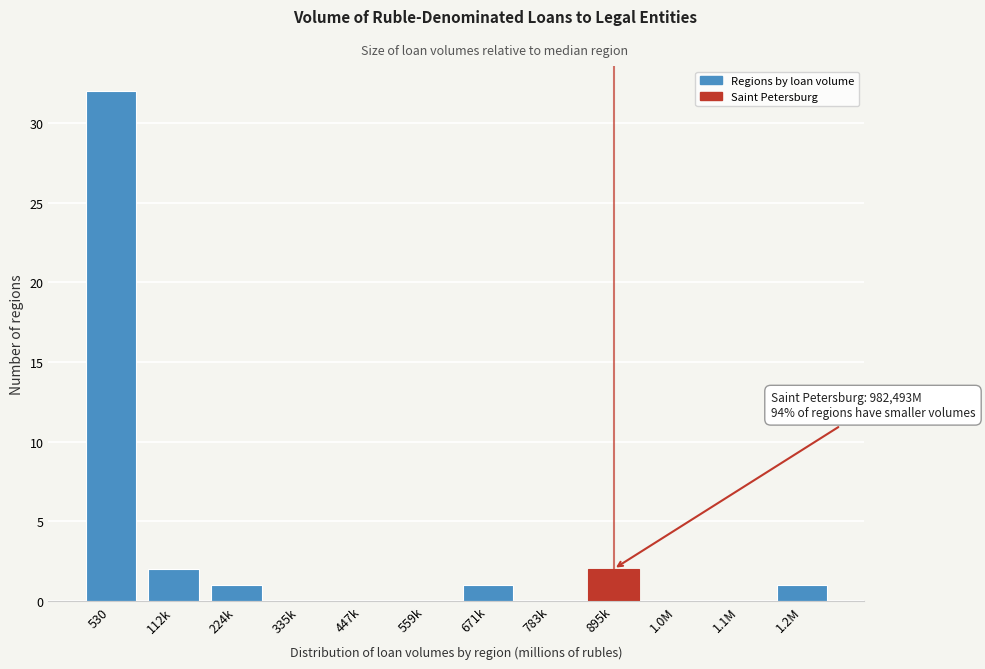

Reading left to right, transcribe all the data shown in this chart.

530=32	112k=2	224k=1	335k=0	447k=0	559k=0	671k=1	783k=0	895k=2	1.0M=0	1.1M=0	1.2M=1